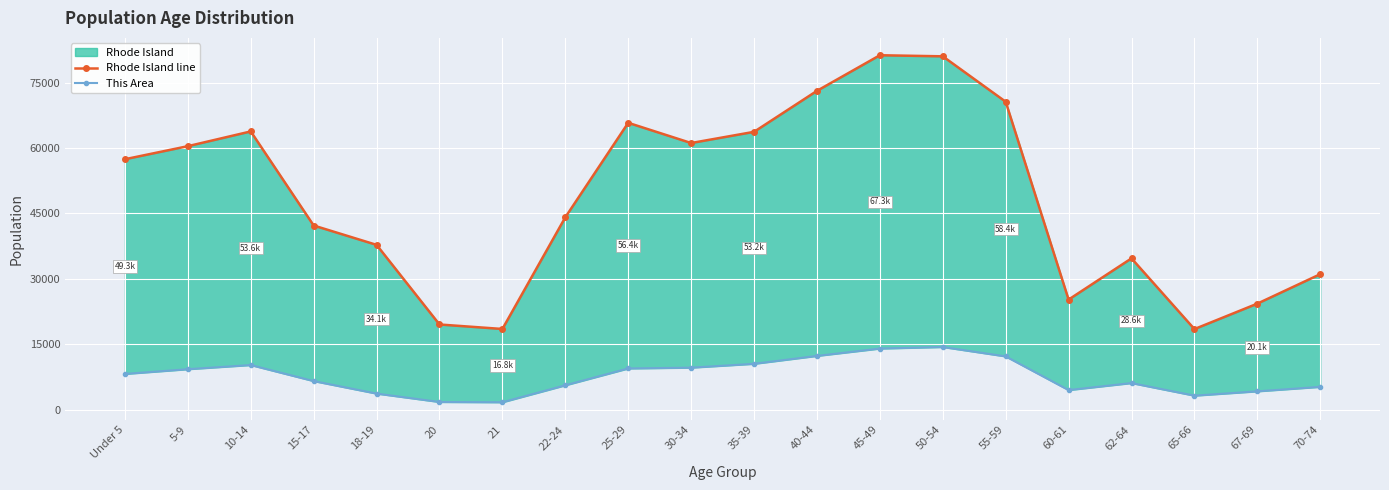

Where does the This Area series first go above 8191?

5-9